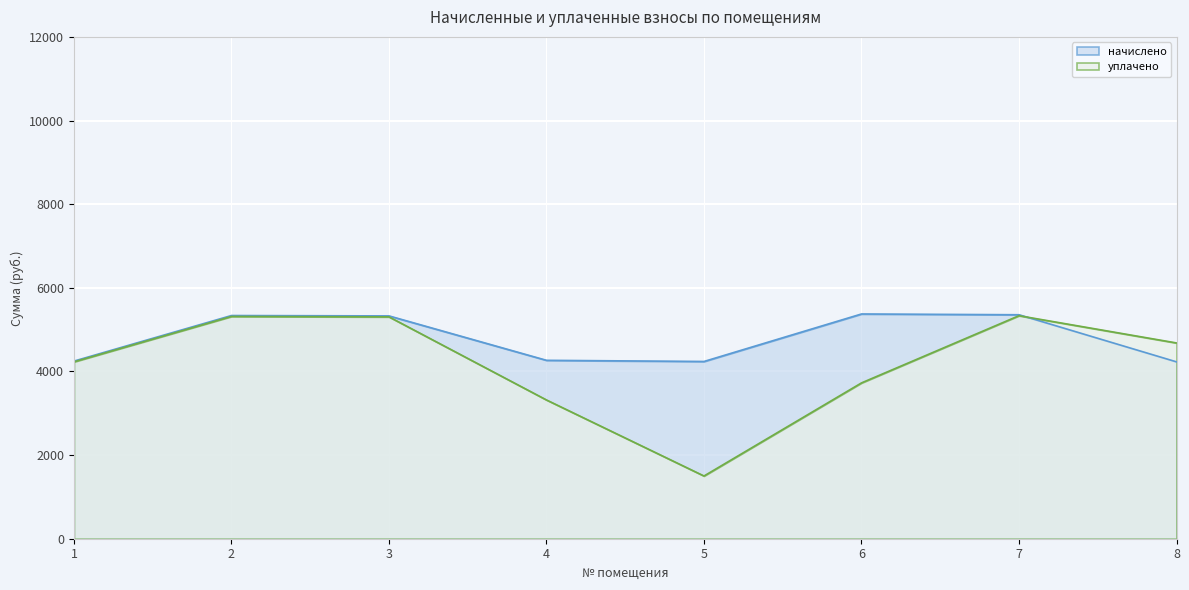

Is it true that начислено equals 5337.3 at 2?

True